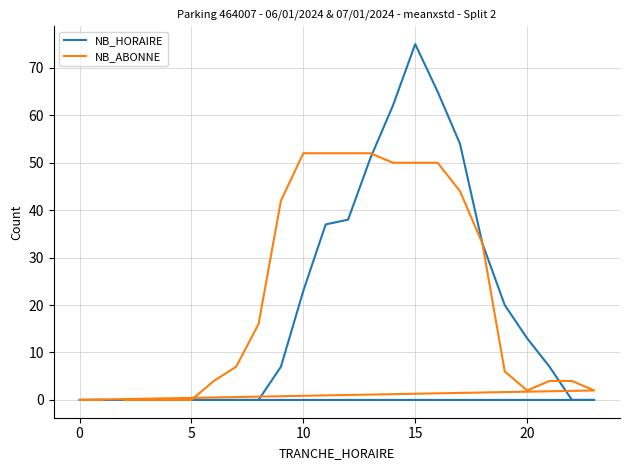

What is the label of the 14th point from the left?

15